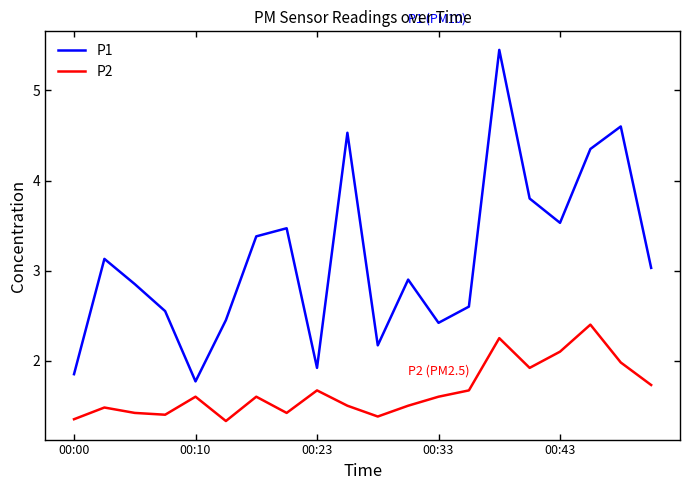

Which series has the widest spread of values?

P1